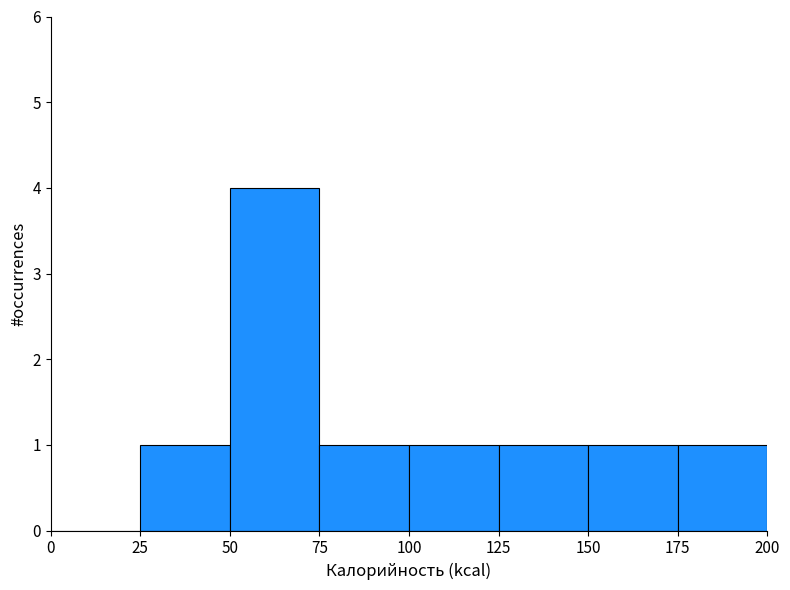

How tall is the bar that spans 50 to 75 on the x-axis? The values are not printed on the chart, so give them approximately, as read against the axis.

4